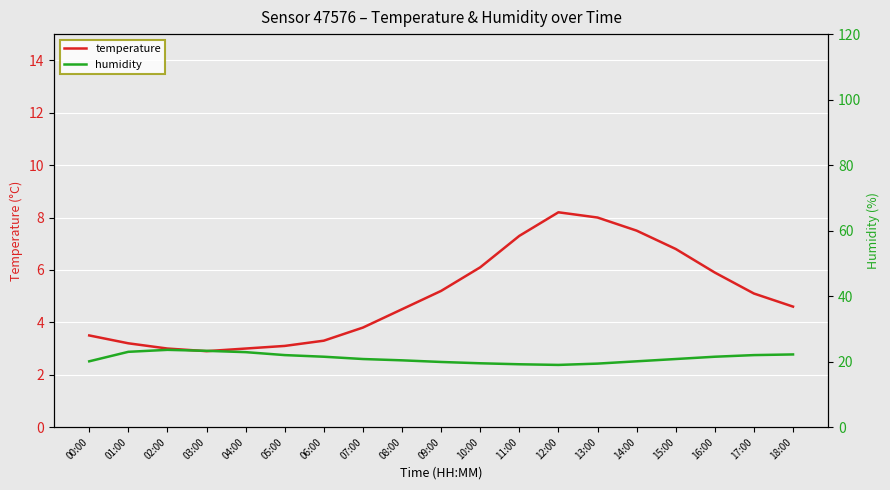

What position from the right is 10:00?

9